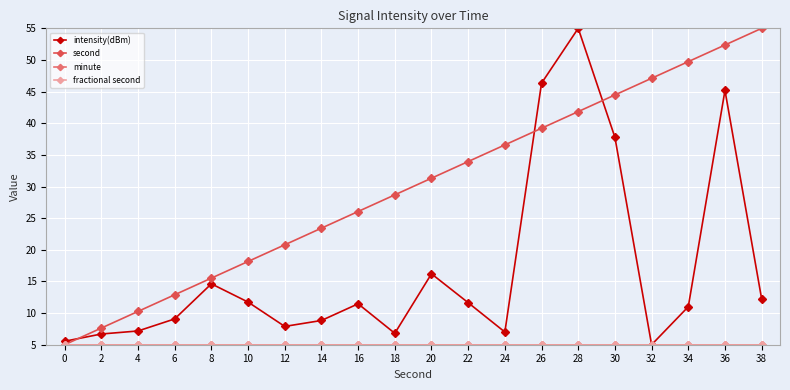

Is this an area chart (filled region under the line)?

No